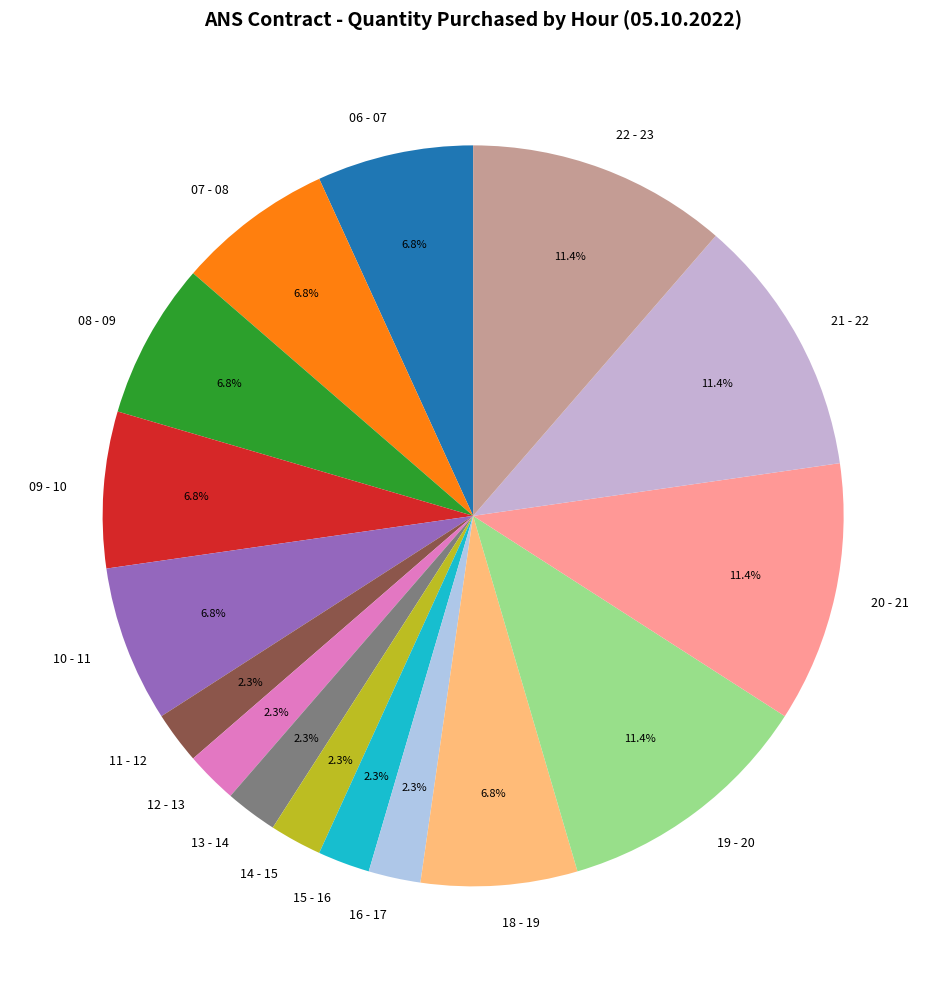

To the nearest percent, what is the average slice percentage?

6%